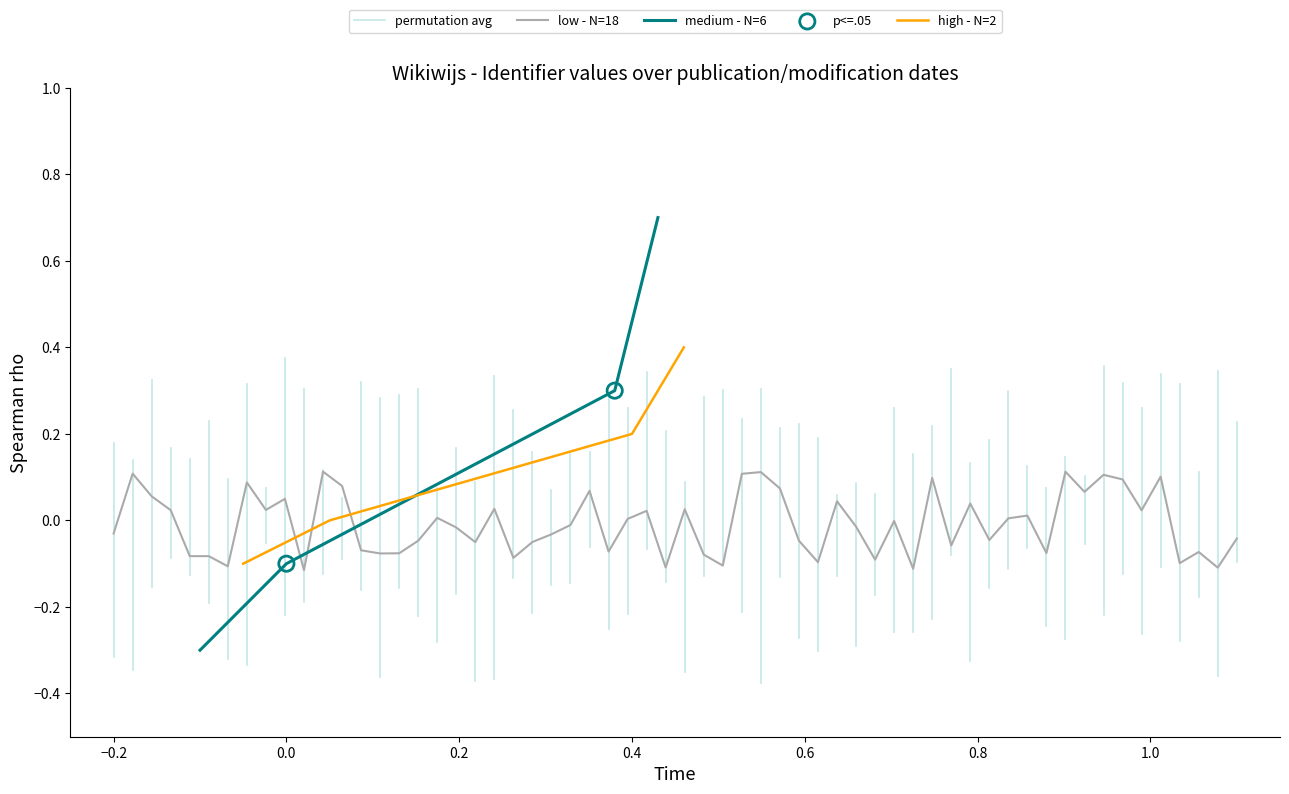

What is the maximum value for medium - N=6?

0.7